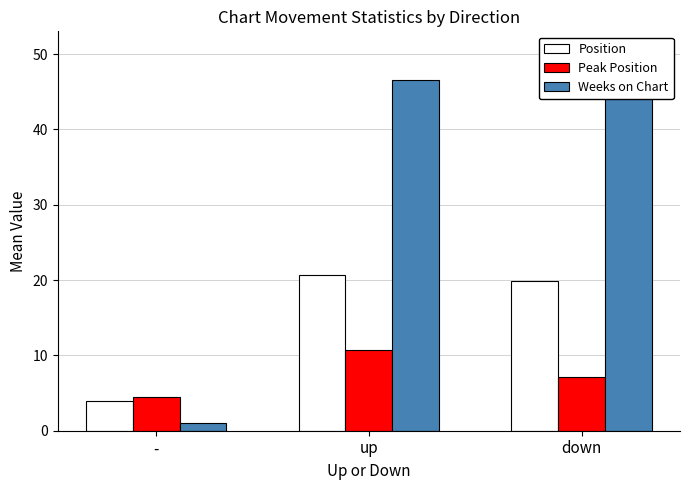

At which category is the sum across all series the highest?

up